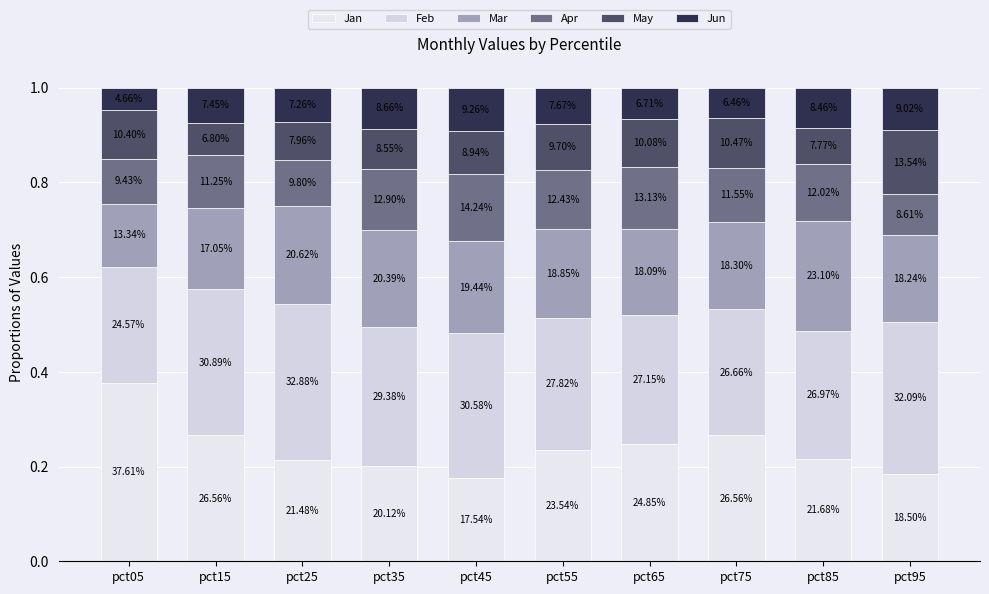

At how many categories does at least one series exceed 0?

10